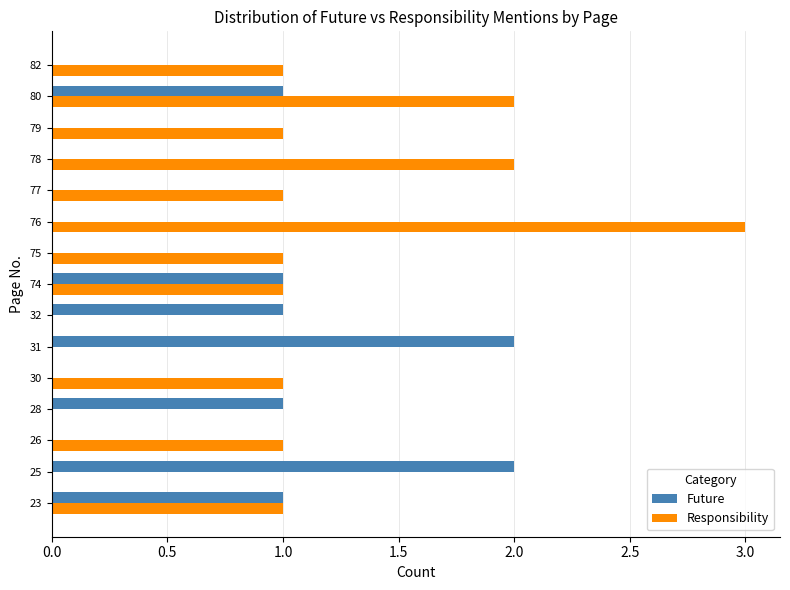

Which series changed the most between 78 and 79?

Responsibility